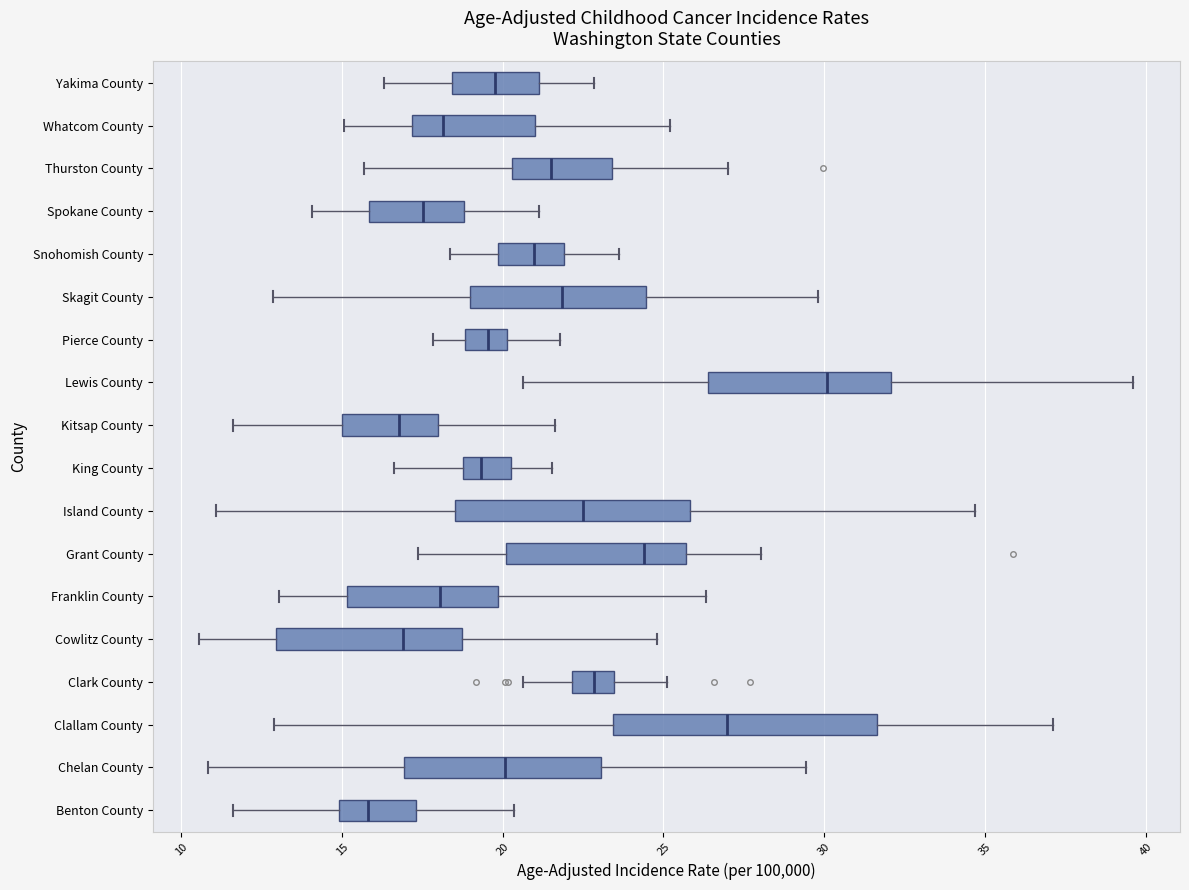

Which box is the widest, from its left edge to its right edge?

Clallam County